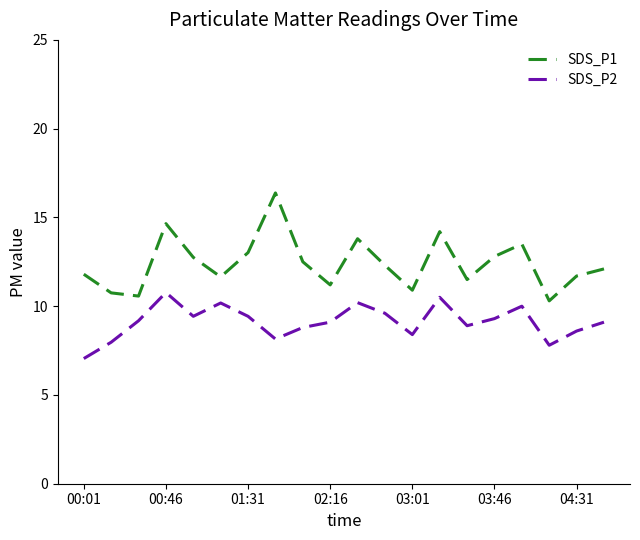

True or false: SDS_P1 and SDS_P2 cross at least once.

False